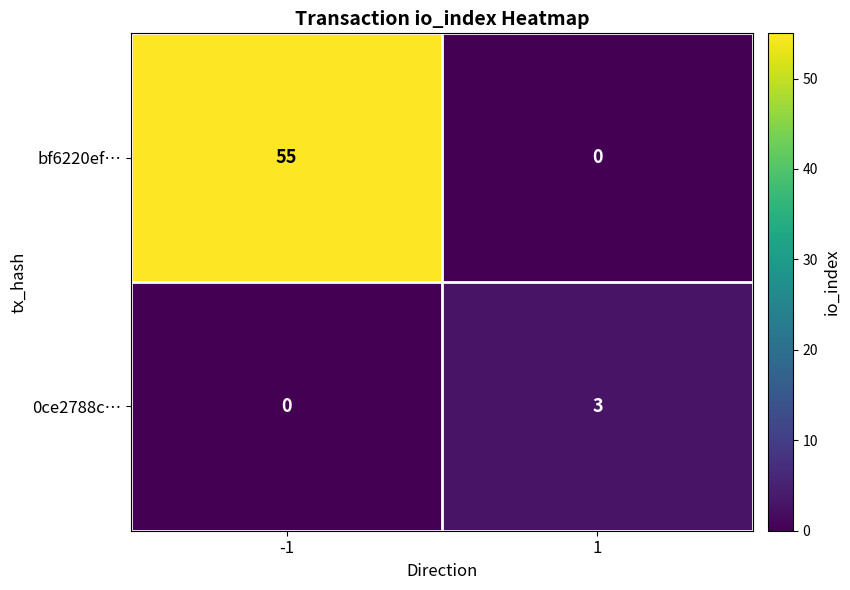

Which series has the widest spread of values?

bf6220ef…